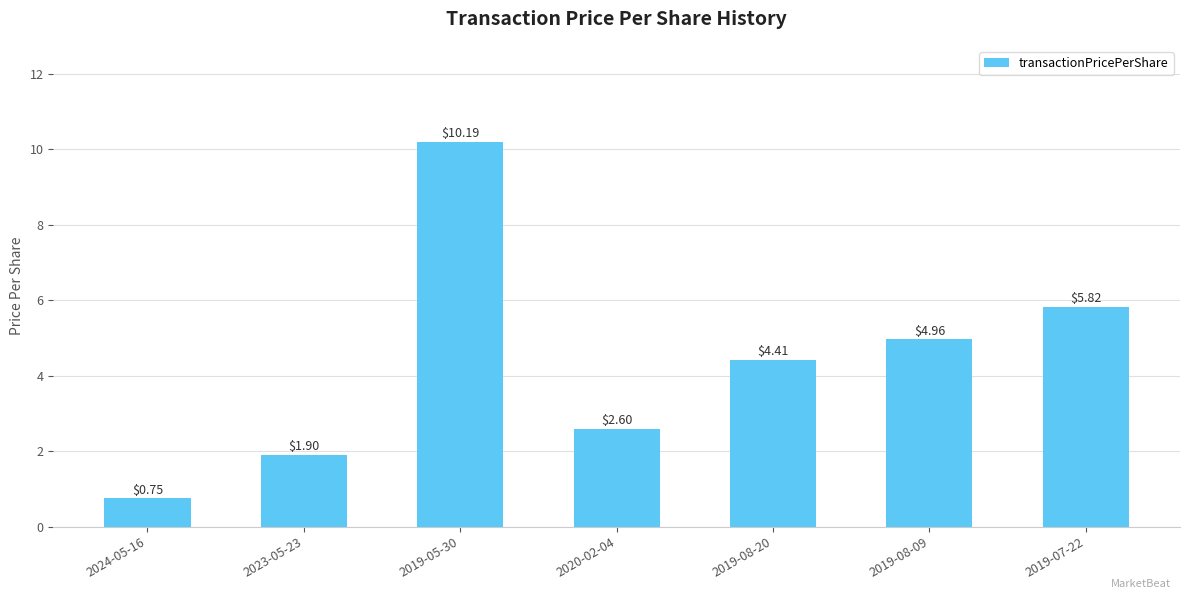

Is it true that the value at 2019-08-09 is 8.1?

False